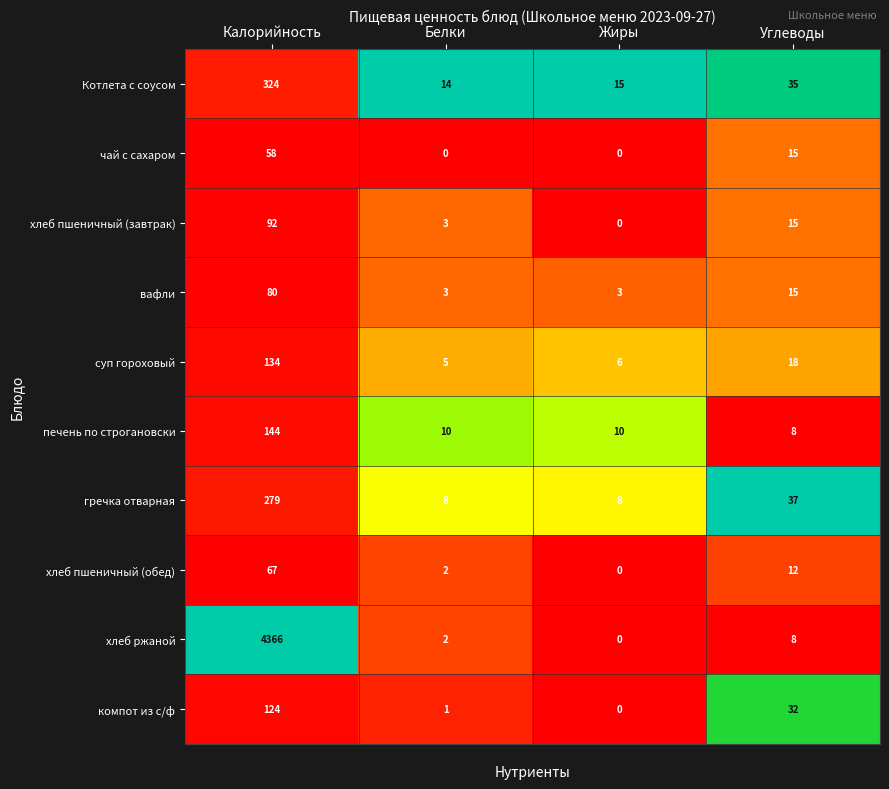

Which series has the largest range (max minus min)?

хлеб ржаной